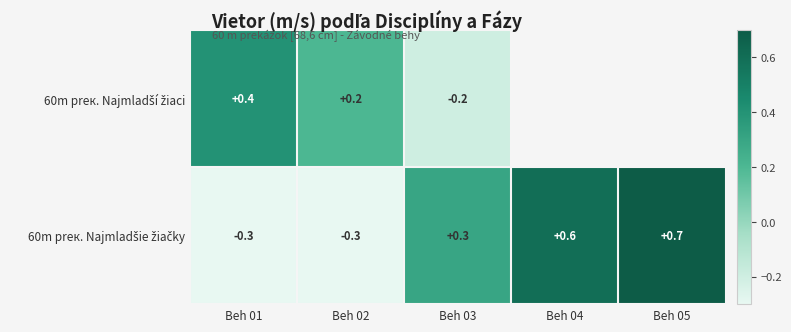

What is the difference between the highest and lowest values at Beh 02?

0.5